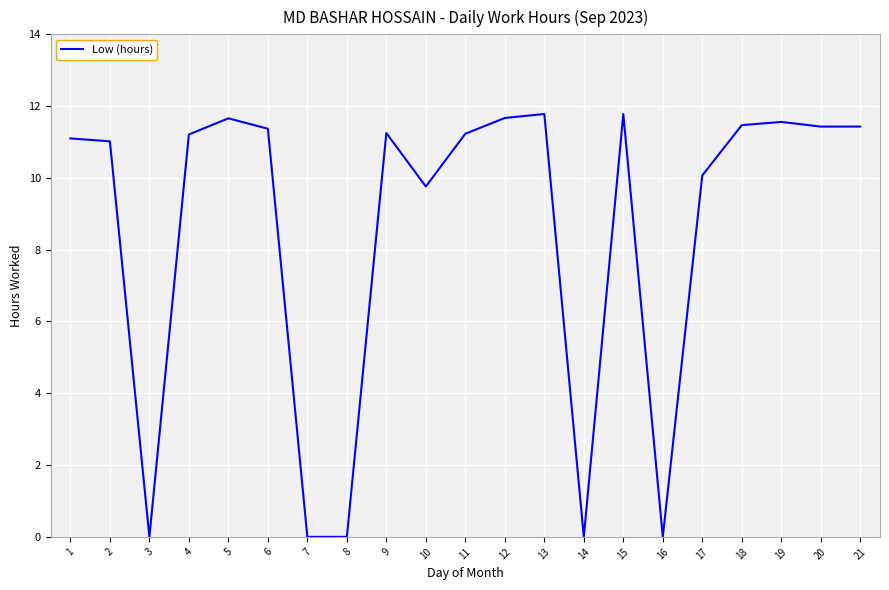

How many lines are shown in the chart?

1